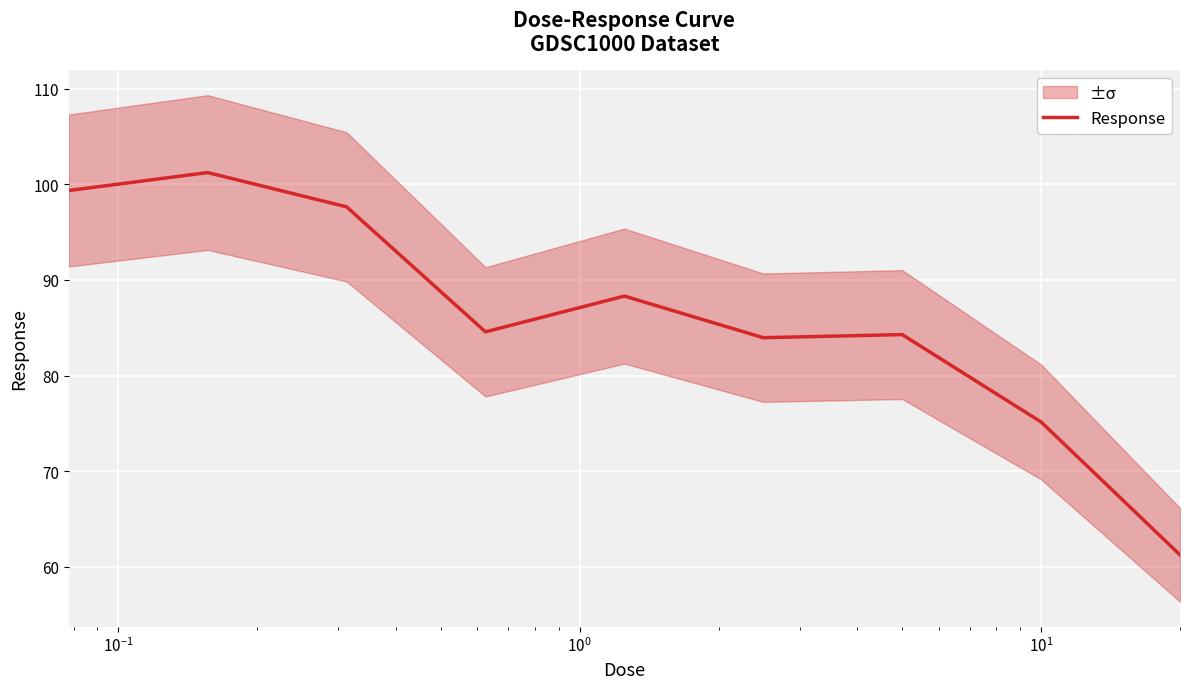

What is the highest value of the Response series?

101.2